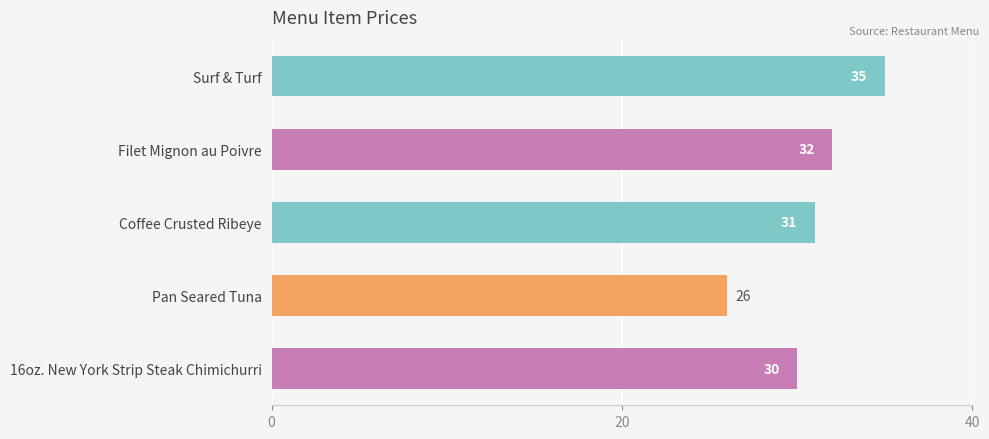

Rank the categories by value from highest to lowest.

Surf & Turf, Filet Mignon au Poivre, Coffee Crusted Ribeye, 16oz. New York Strip Steak Chimichurri, Pan Seared Tuna